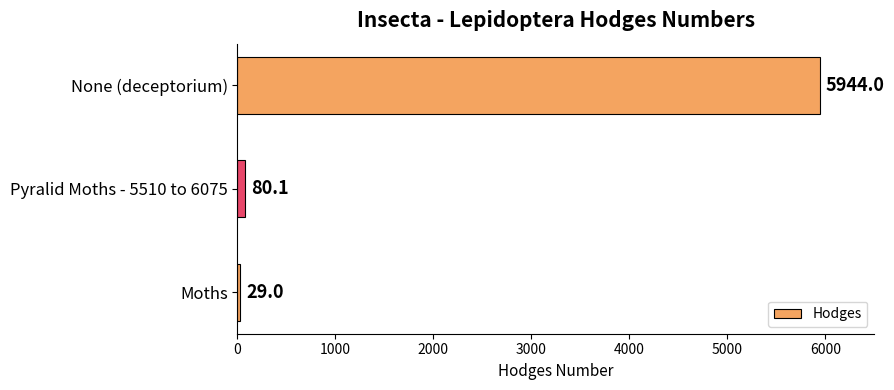

What is the difference between the maximum and minimum values?

5915.0